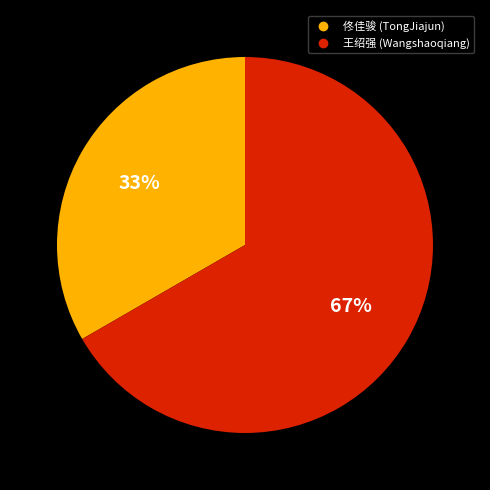

To the nearest percent, what is the combined percentage of 佟佳骏 (TongJiajun) and 王绍强 (Wangshaoqiang)?

100%